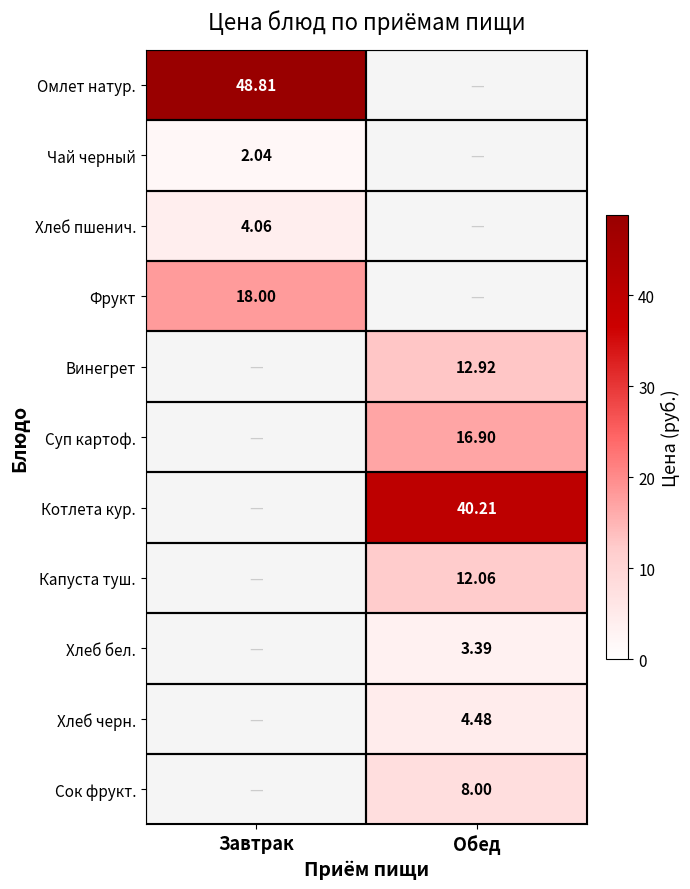

Which series has the largest range (max minus min)?

Омлет натур.